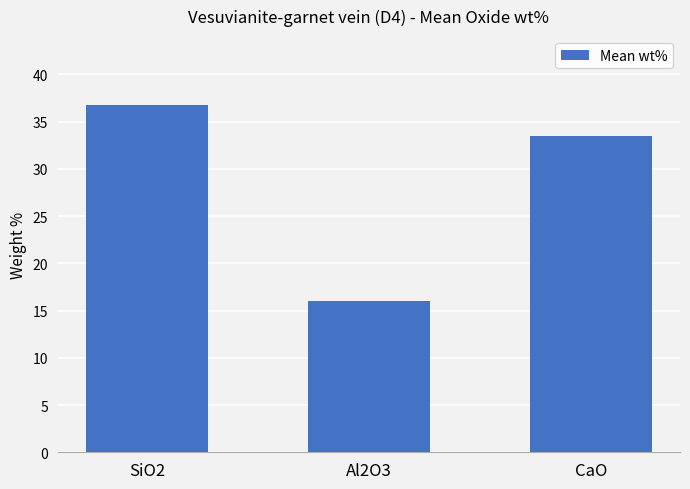

Reading left to right, extract all data points from this chart.

SiO2=36.7	Al2O3=16.0	CaO=33.5